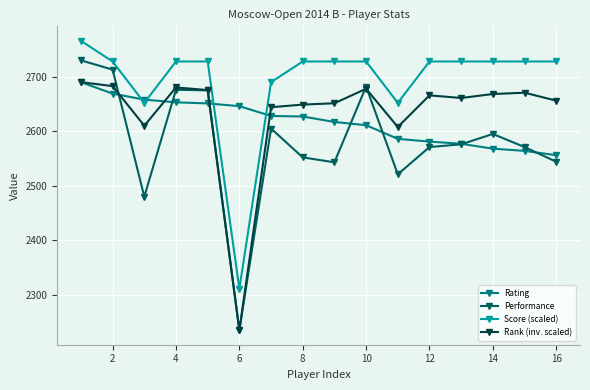

What is the highest value of the Performance series?

2730.0